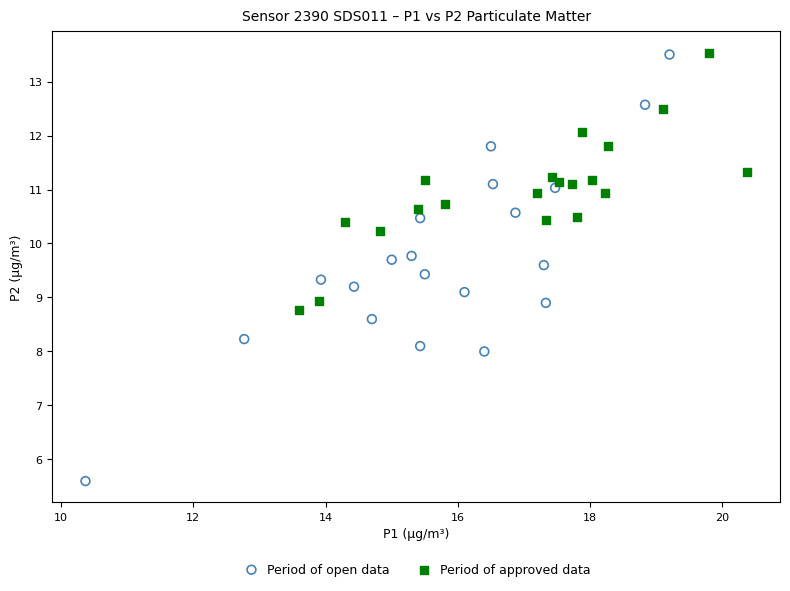

Which series contains the lowest Y value?

Period of open data